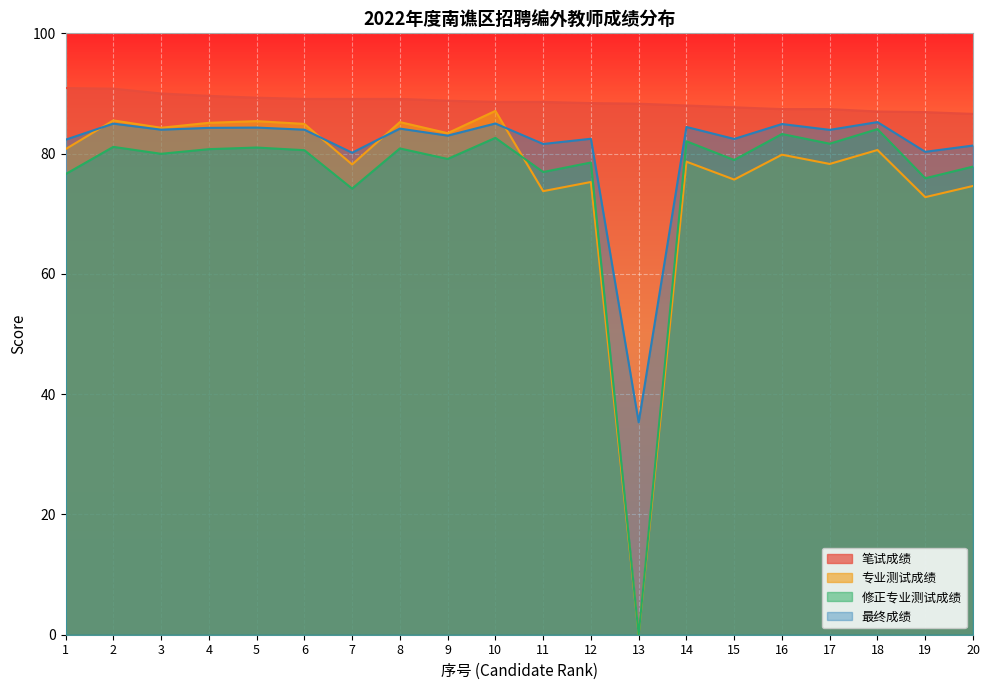

At which category does the chart reach its minimum across all series?

13